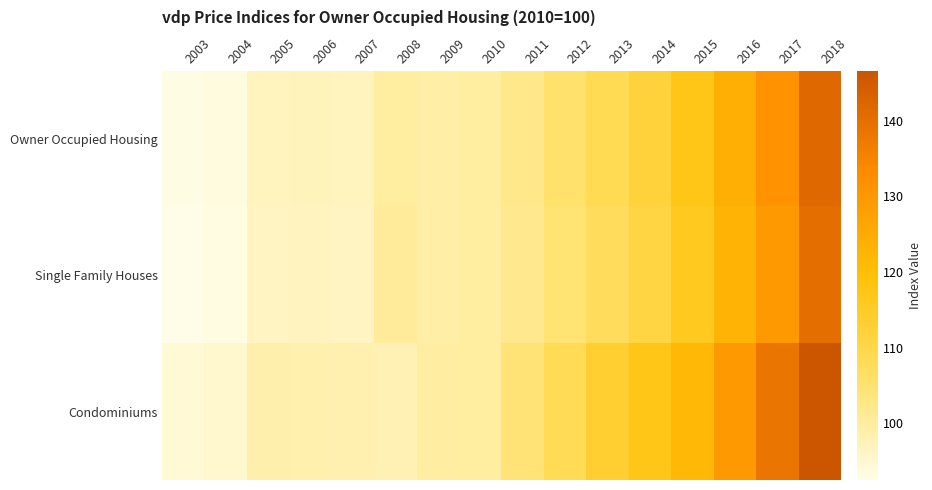

Reading left to right, list all the values displayed in this chart.

Owner Occupied Housing: 2003=92.9	2004=93.5	2005=96.9	2006=97.1	2007=96.9	2008=100.0	2009=99.4	2010=100.0	2011=102.4	2012=105.5	2013=108.7	2014=112.1	2015=117.2	2016=124.2	2017=131.4	2018=141.5
Single Family Houses: 2003=92.5	2004=93.1	2005=96.4	2006=96.7	2007=96.5	2008=100.6	2009=99.3	2010=100.0	2011=101.9	2012=104.7	2013=107.5	2014=110.8	2015=116.0	2016=122.8	2017=129.6	2018=140.2
Condominiums: 2003=94.4	2004=95.1	2005=98.8	2006=98.6	2007=98.4	2008=97.9	2009=99.8	2010=100.0	2011=104.3	2012=108.3	2013=113.6	2014=117.0	2015=121.7	2016=129.6	2017=138.5	2018=146.6